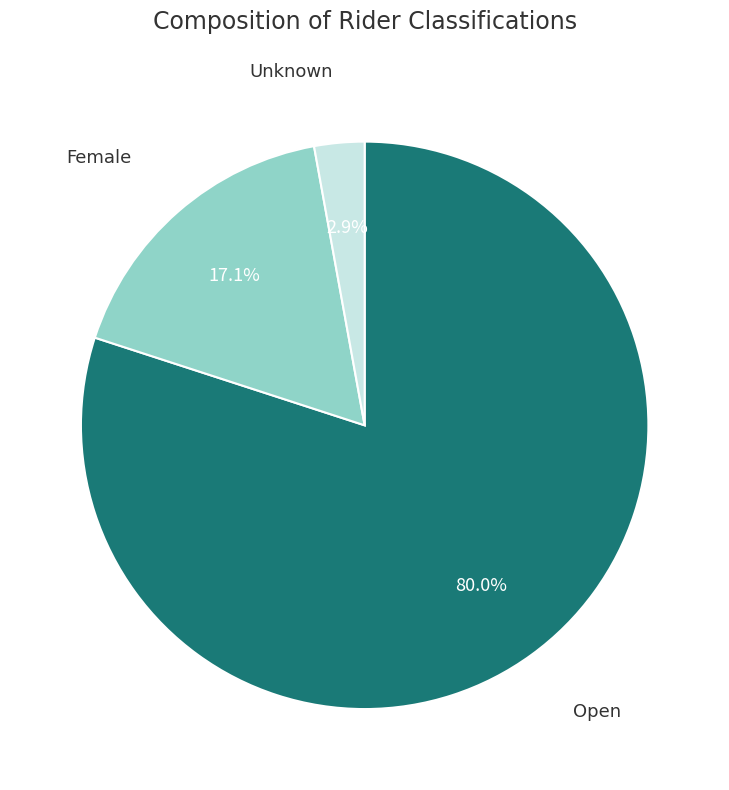

What percentage is NOT represented by Open?

20.0%